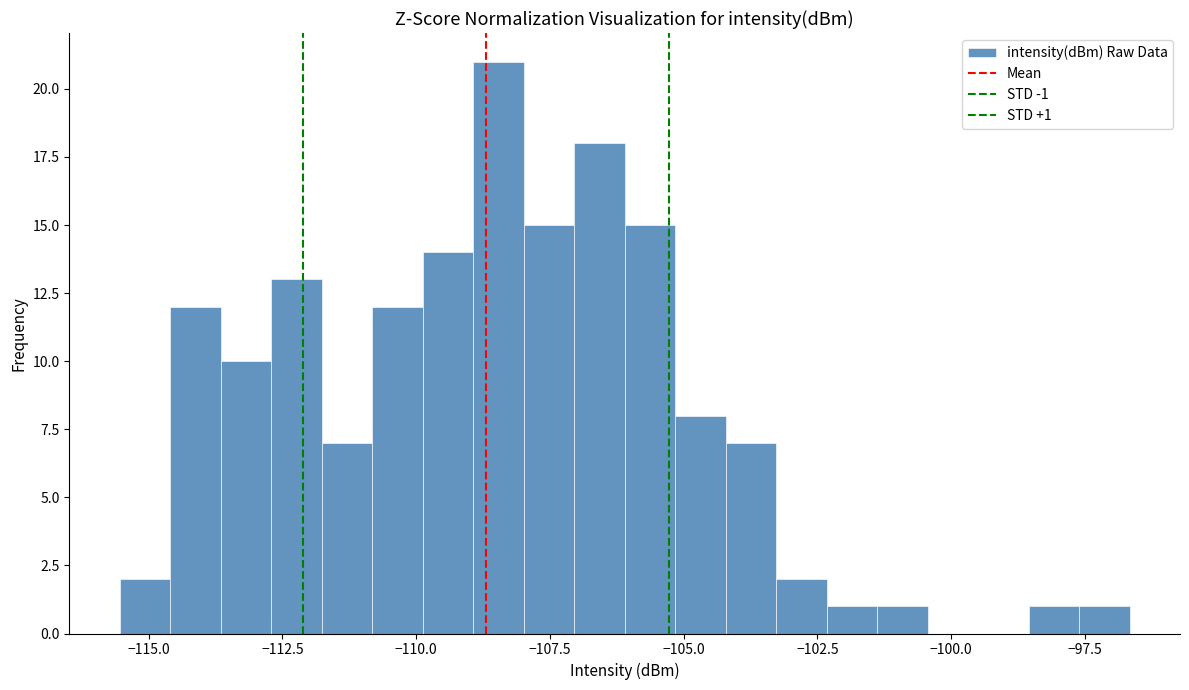

Around what value on the x-axis is the tallest bar? Give the approximate position of its centre, as read against the axis.

-108.5